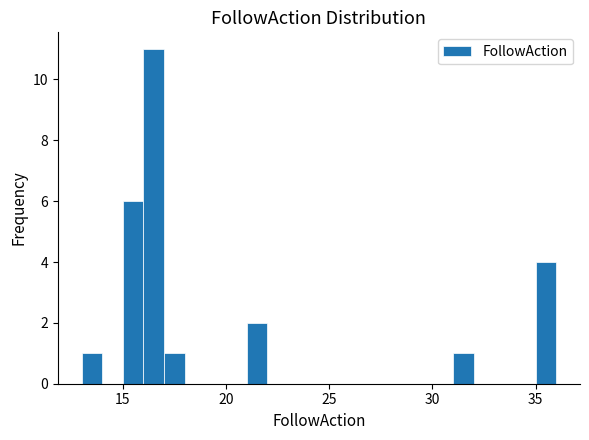

Read against the x-axis, roughly where is the centre of the tallest bar?

16.5